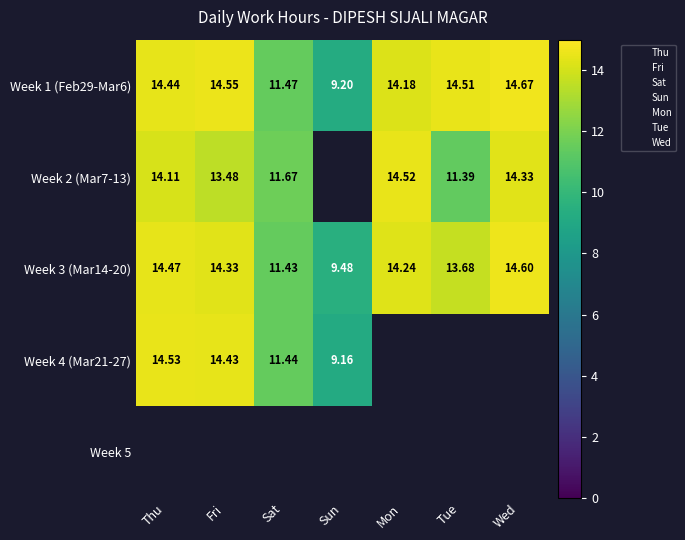

Which category has the lowest value across all series?

Sun